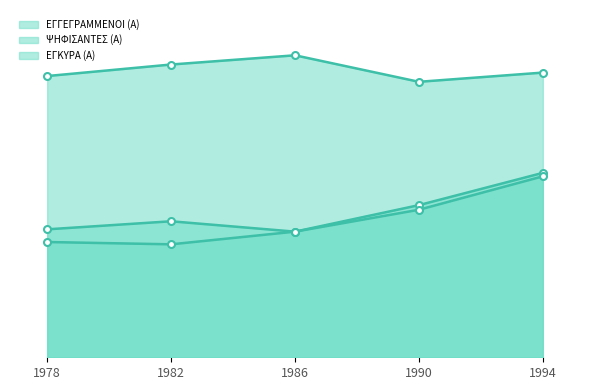

True or false: ΕΓΚΥΡΑ (Α) and ΕΓΓΕΓΡΑΜΜΕΝΟΙ (Α) intersect in this chart.

False